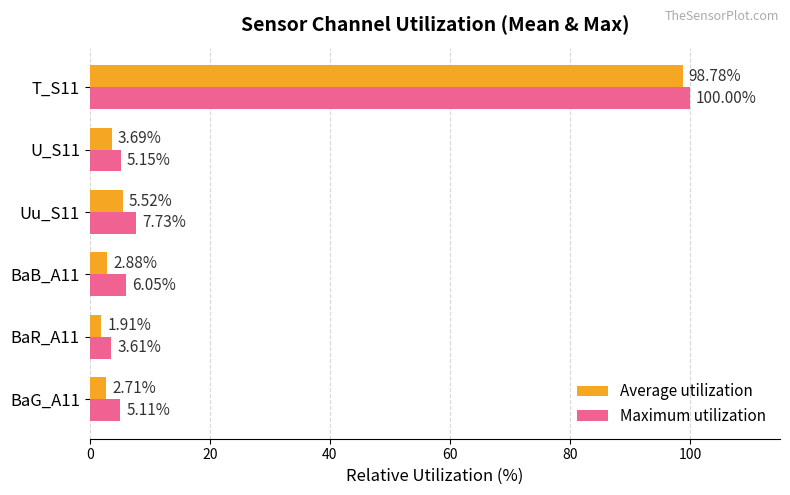

What is the difference between the highest and lowest values at BaR_A11?

1.7